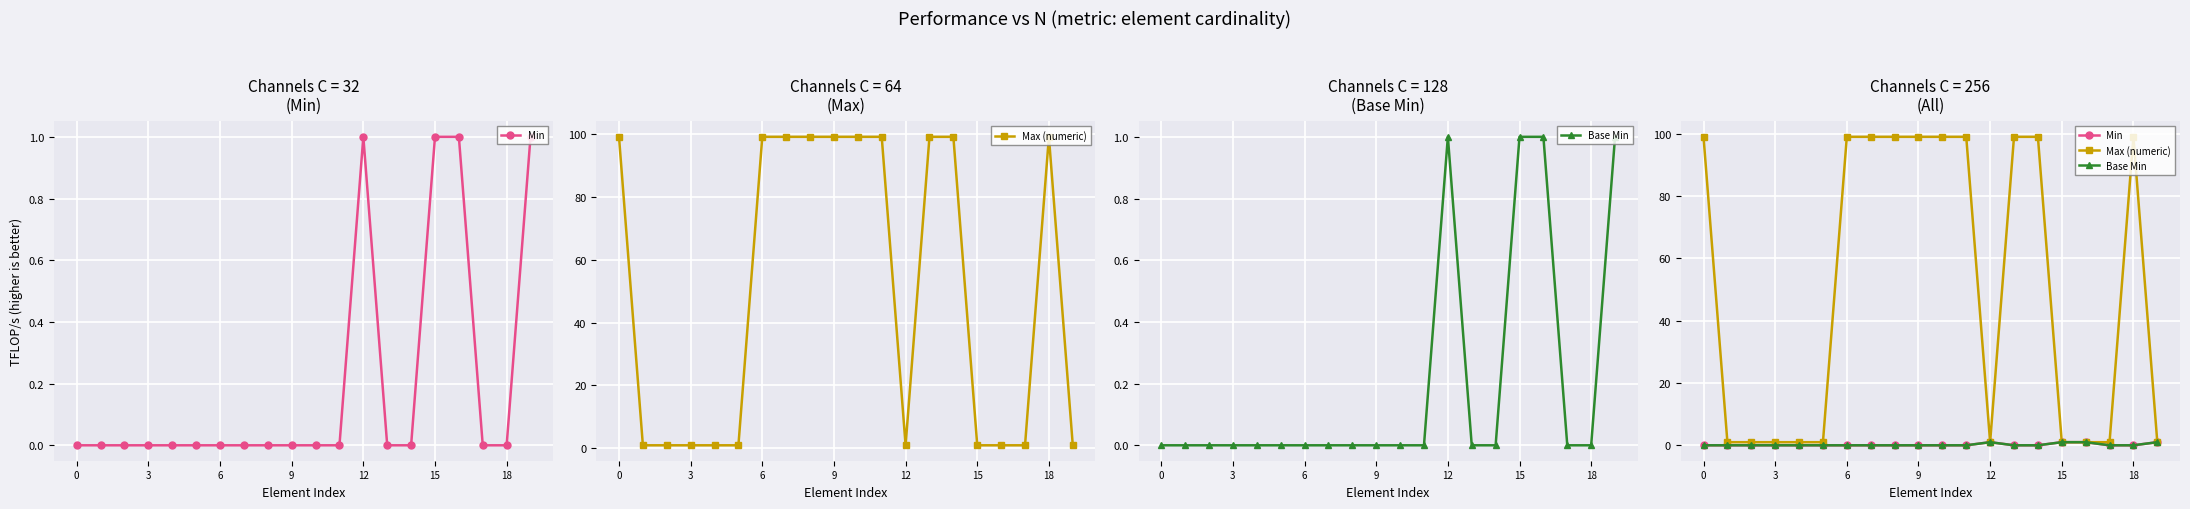

True or false: Min and Max (numeric) cross at least once.

False